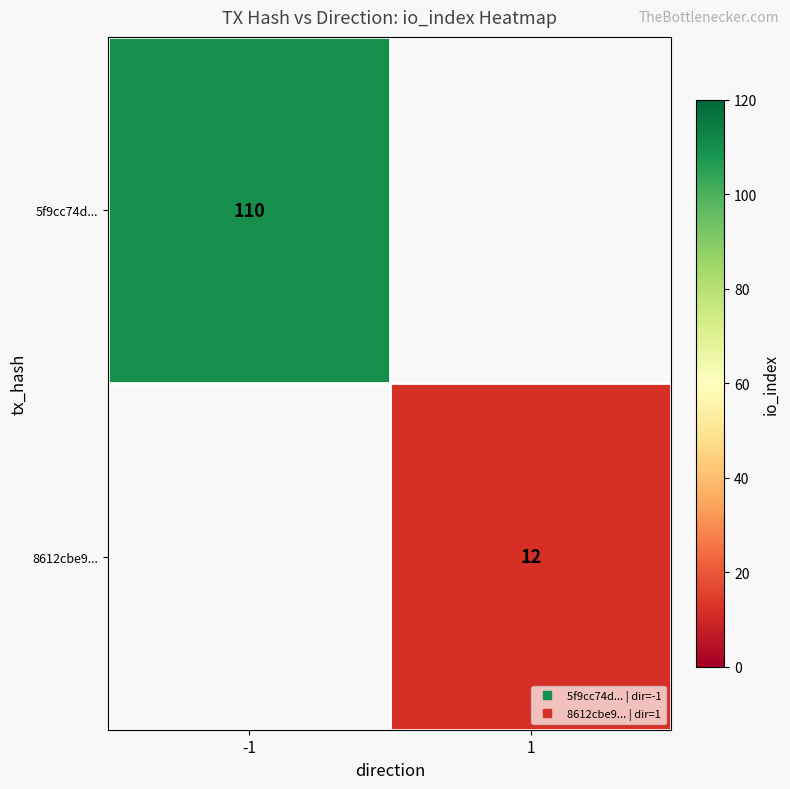

The 5f9cc74d... series shows 25.2 at -1. True or false?

False